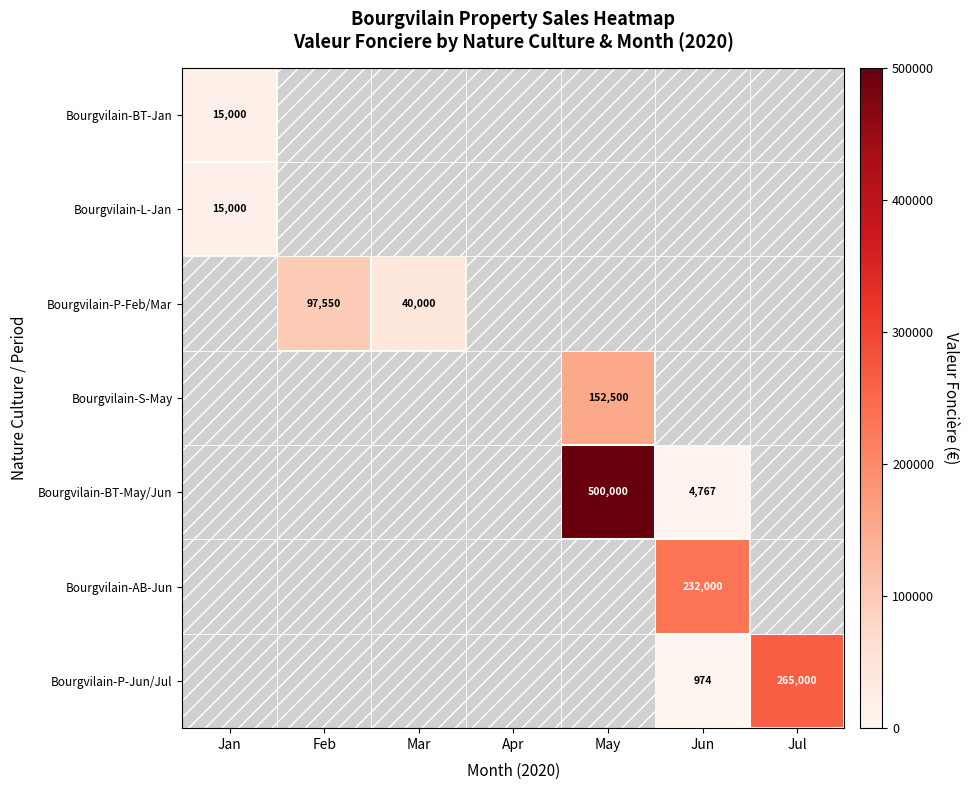

At how many categories does at least one series exceed 400168?

1